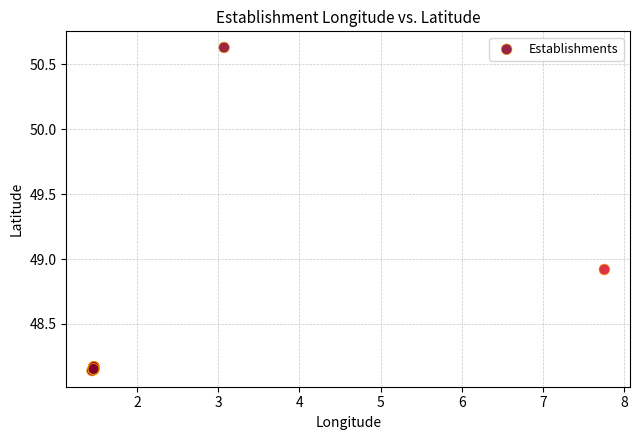

What Y value in the scatter plot is closest to 49?

48.9